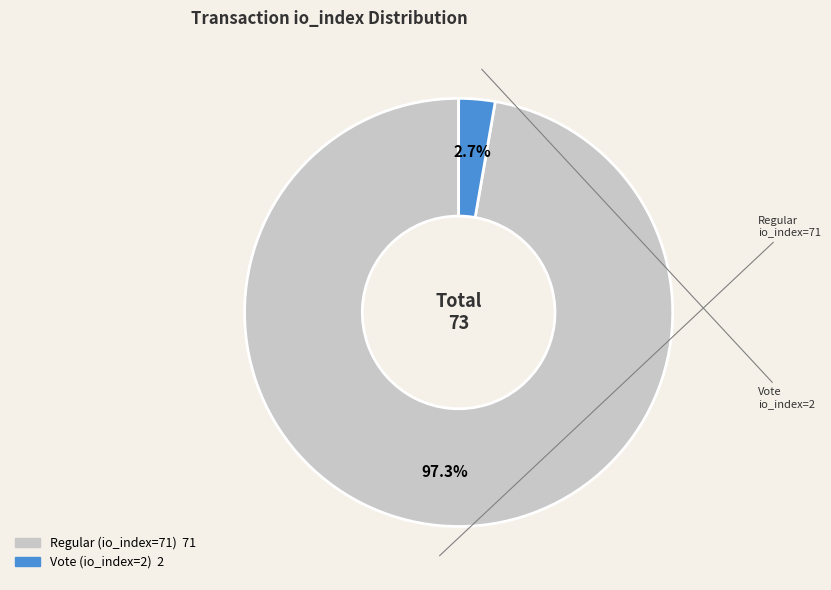

Is it true that Vote (io_index=2) is 3% of the pie?

True